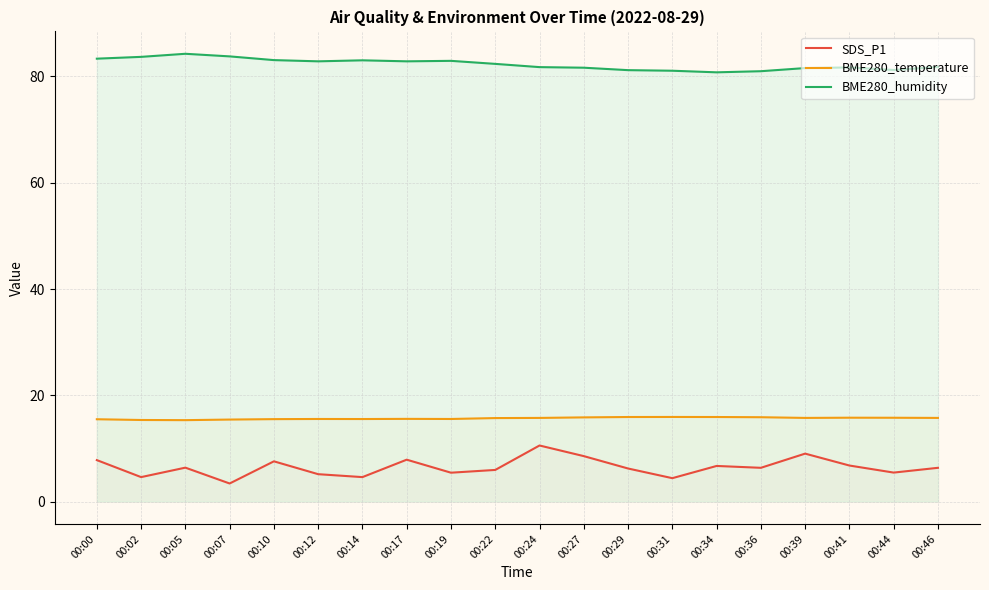

Reading right to left, list all the values displayed in this chart.

SDS_P1: 6.3	5.5	6.8	9.0	6.3	6.7	4.4	6.2	8.6	10.6	6.0	5.4	7.9	4.6	5.2	7.6	3.4	6.4	4.6	7.8
BME280_temperature: 15.7	15.8	15.8	15.7	15.9	15.9	15.9	15.9	15.8	15.7	15.7	15.5	15.6	15.5	15.5	15.5	15.4	15.3	15.3	15.5
BME280_humidity: 81.8	81.2	81.7	81.6	81.0	80.8	81.1	81.2	81.7	81.8	82.4	82.9	82.8	83.0	82.8	83.1	83.8	84.3	83.7	83.3